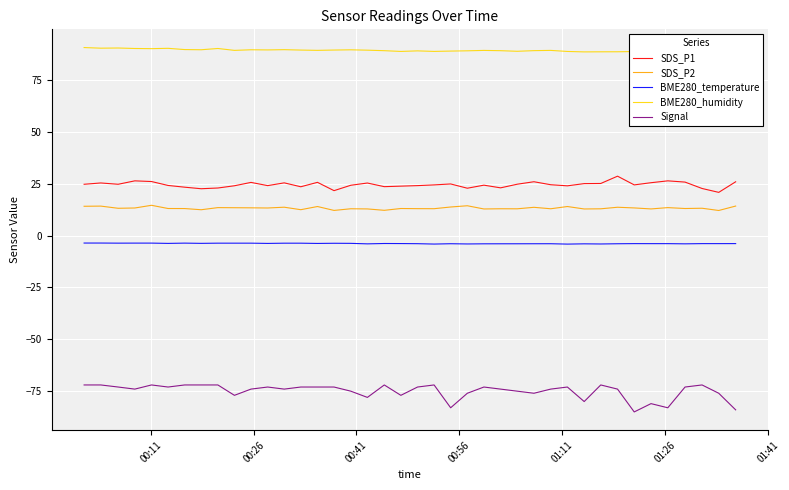

What is the minimum value for SDS_P2?

12.1